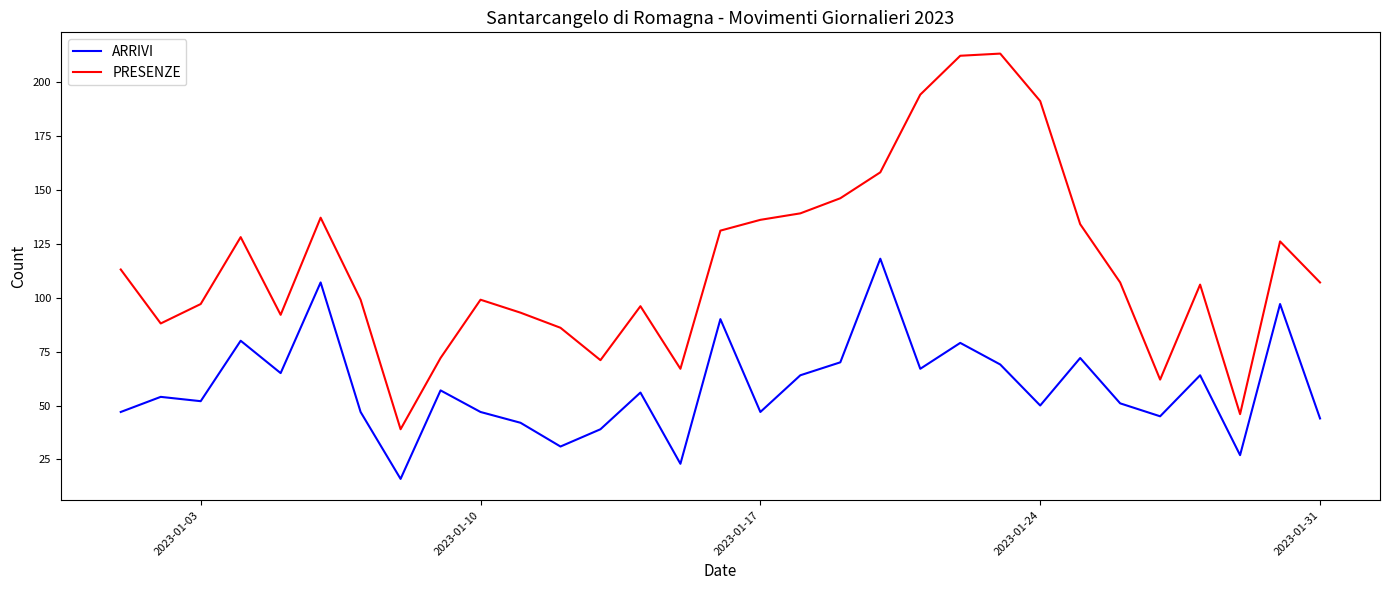

What is the minimum value for ARRIVI?

16